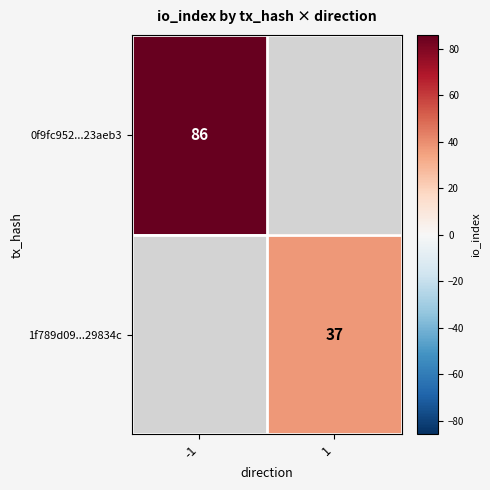

The 0f9fc952...23aeb3 series shows 147 at -1. True or false?

False